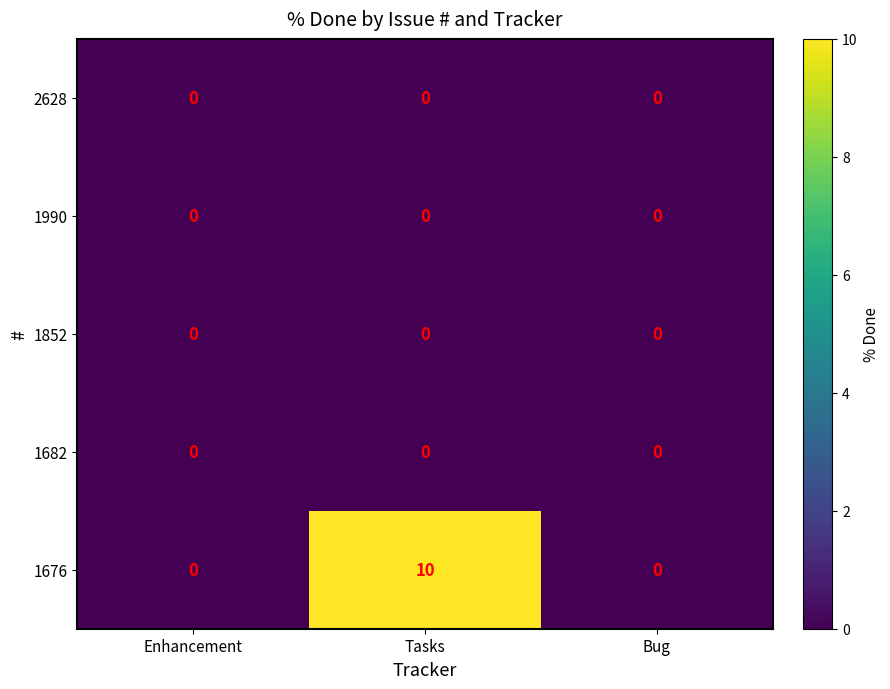

Which series has the widest spread of values?

1676